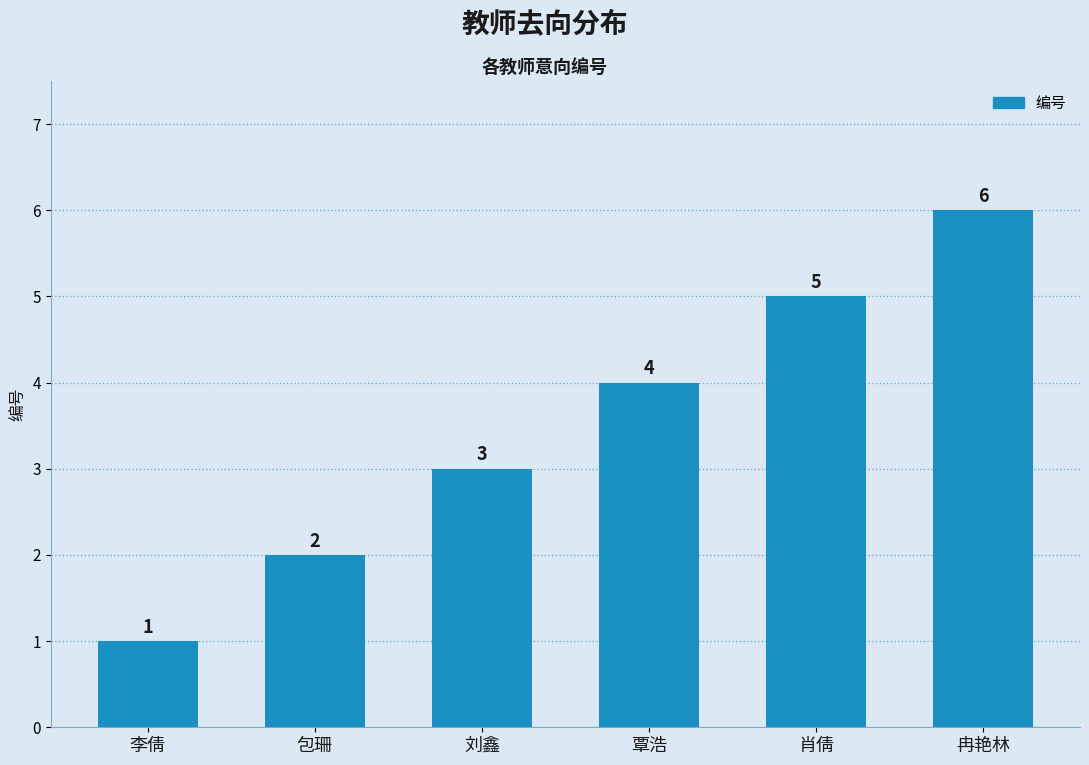

What is the value of the 3rd bar from the left?

3